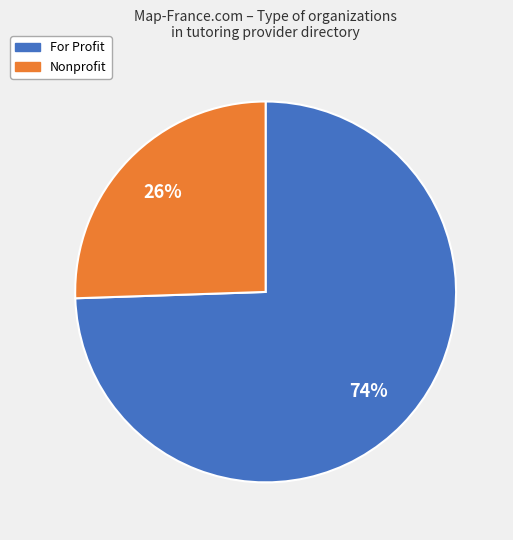

Which slice is the smallest?

Nonprofit